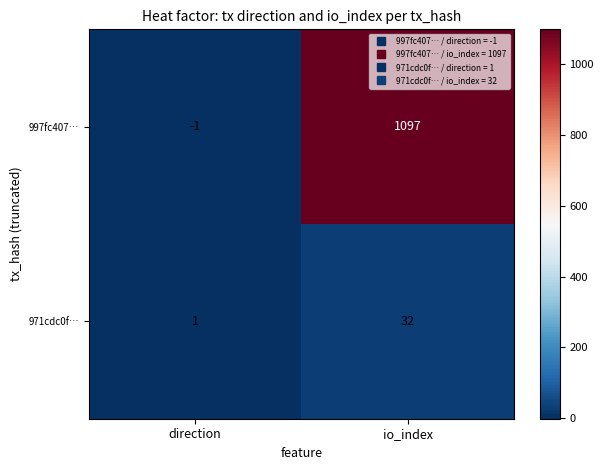

The value of 971cdc0f… at direction is 1. True or false?

True